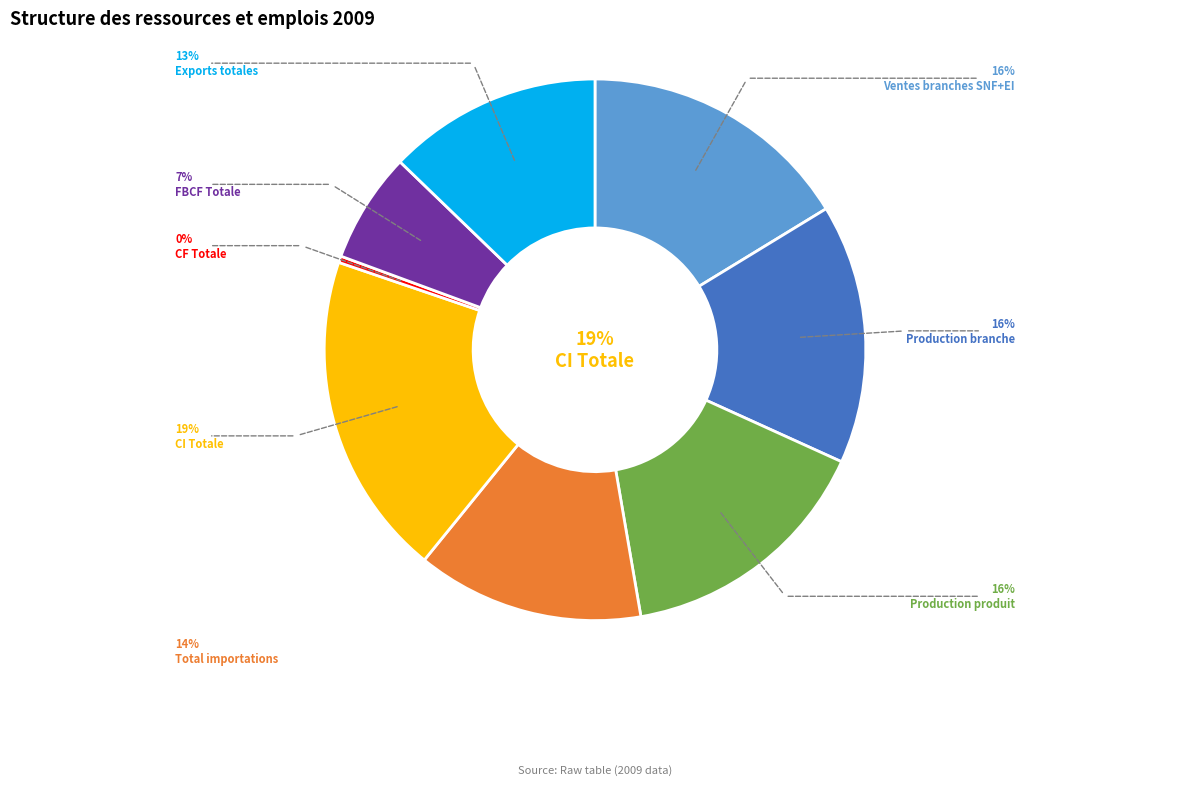

To the nearest percent, what is the combined percentage of L151_CI TOTALE and L120_PRODUCTION BRANCHE PRIX DE BASE?

35%